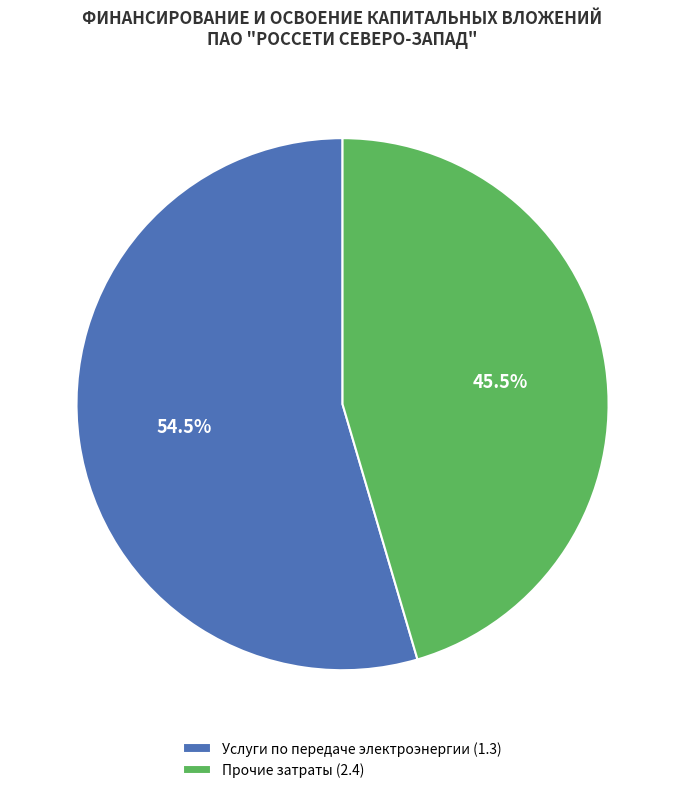

Rank the categories by value from lowest to highest.

Прочие затраты (2.4), Услуги по передаче электроэнергии (1.3)